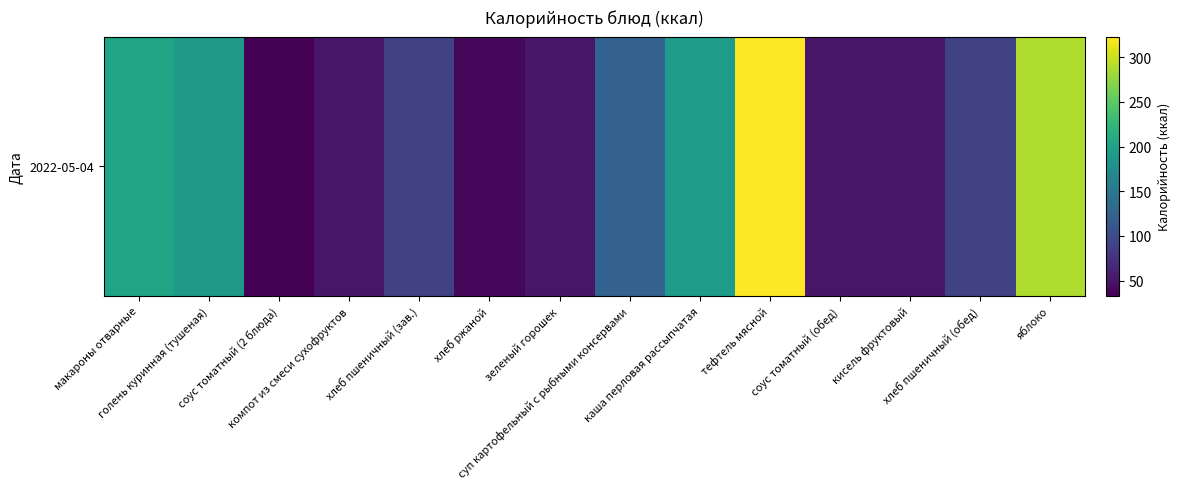

List the labels in order of value, largest first.

тефтель мясной, яблоко, макароны отварные, каша перловая рассыпчатая, голень куринная (тушеная), суп картофельный с рыбными консервами, хлеб пшеничный (зав.), хлеб пшеничный (обед), компот из смеси сухофруктов, соус томатный (обед), кисель фруктовый, зеленый горошек, хлеб ржаной, соус томатный (2 блюда)